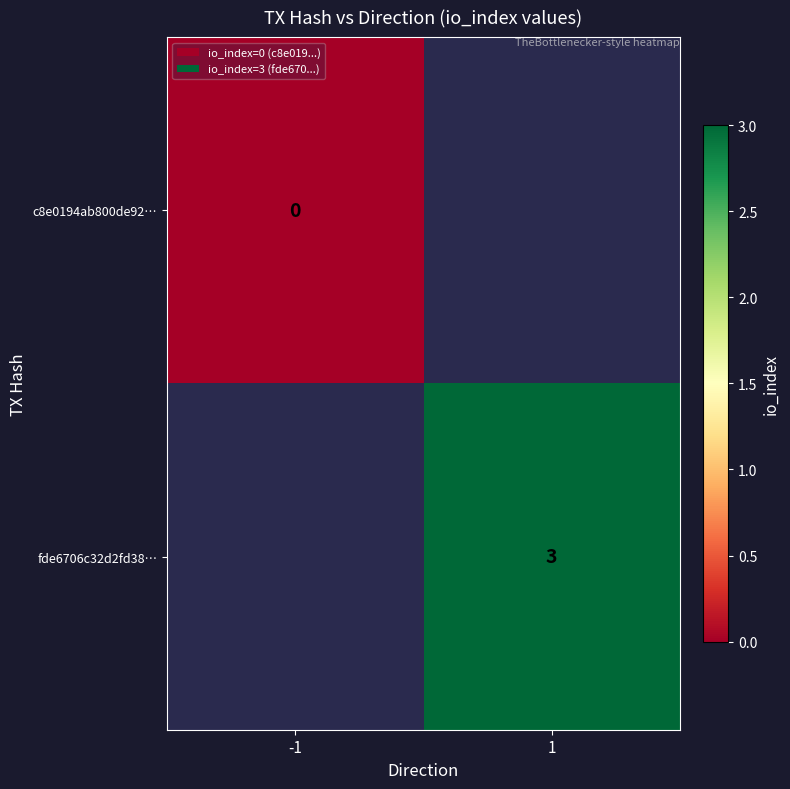

The value of fde6706c32d2fd38… at 1 is 3. True or false?

True